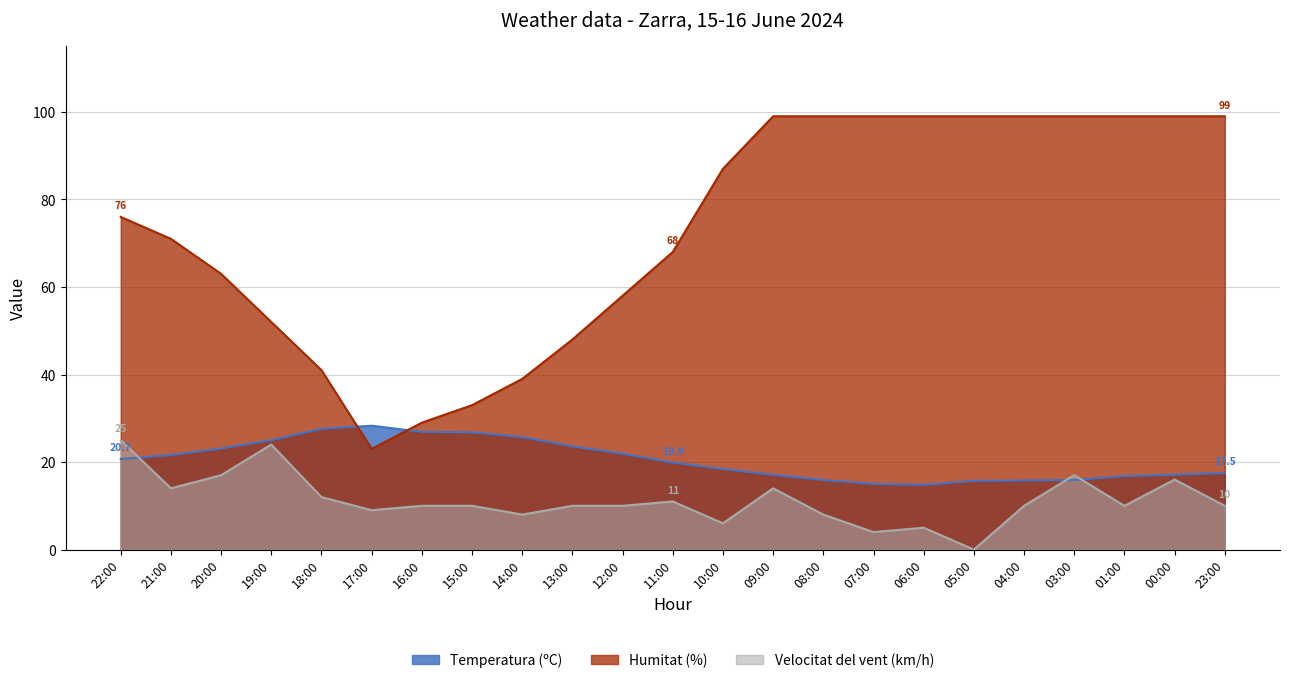

Is the value of Temperatura (ºC) at 16:00 greater than the value of Humitat (%) at 17:00?

Yes